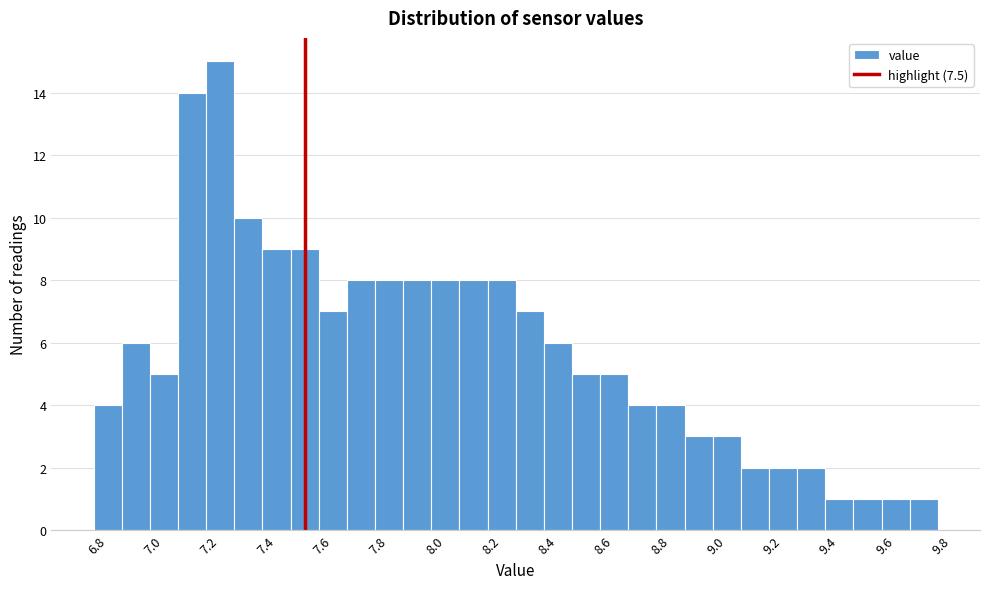

Reading left to right, list every bar in this chart as the range it spans on the x-axis followed by its height. Neither the bar edges nor the heights are printed on the chart, so give them approximately, as read against the axes.

6.75 to 6.85: 4
6.85 to 6.95: 6
6.95 to 7.05: 5
7.05 to 7.15: 14
7.15 to 7.25: 15
7.25 to 7.35: 10
7.35 to 7.45: 9
7.45 to 7.55: 9
7.55 to 7.65: 7
7.65 to 7.75: 8
7.75 to 7.85: 8
7.85 to 7.95: 8
7.95 to 8.05: 8
8.05 to 8.15: 8
8.15 to 8.25: 8
8.25 to 8.35: 7
8.35 to 8.45: 6
8.45 to 8.55: 5
8.55 to 8.65: 5
8.65 to 8.75: 4
8.75 to 8.85: 4
8.85 to 8.95: 3
8.95 to 9.05: 3
9.05 to 9.15: 2
9.15 to 9.25: 2
9.25 to 9.35: 2
9.35 to 9.45: 1
9.45 to 9.55: 1
9.55 to 9.65: 1
9.65 to 9.75: 1